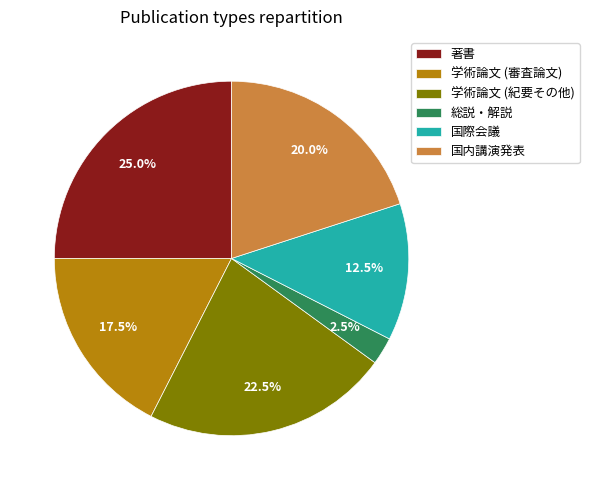

Rank the categories by value from highest to lowest.

著書, 学術論文 (紀要その他), 国内講演発表, 学術論文 (審査論文), 国際会議, 総説・解説